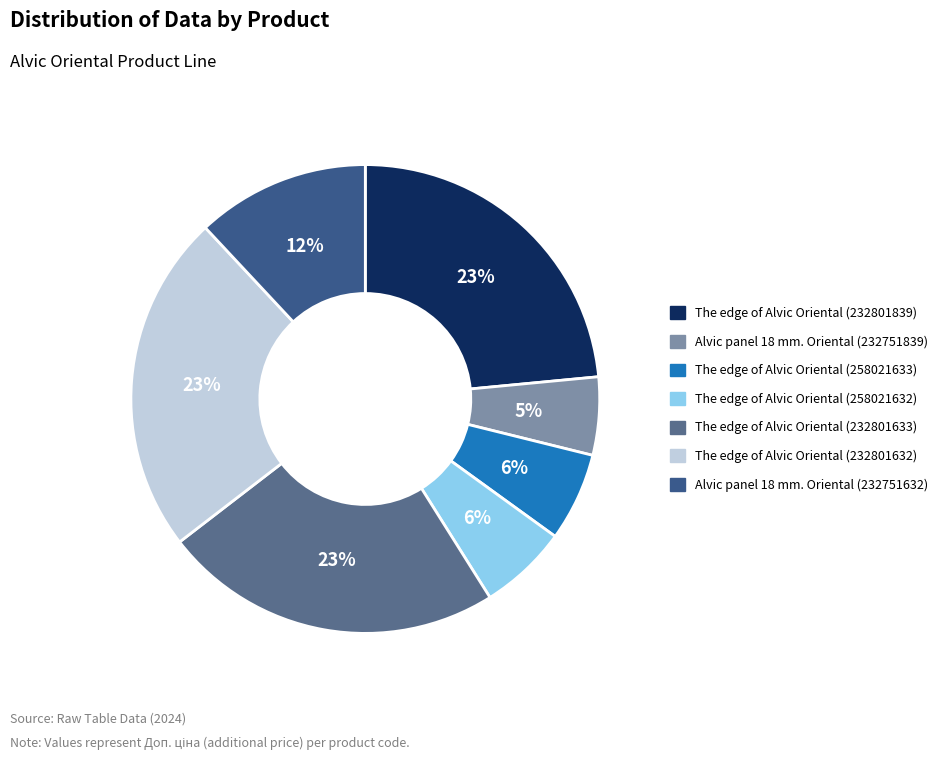

To the nearest percent, what portion does Alvic panel 18 mm. Oriental (232751839) represent?

5%